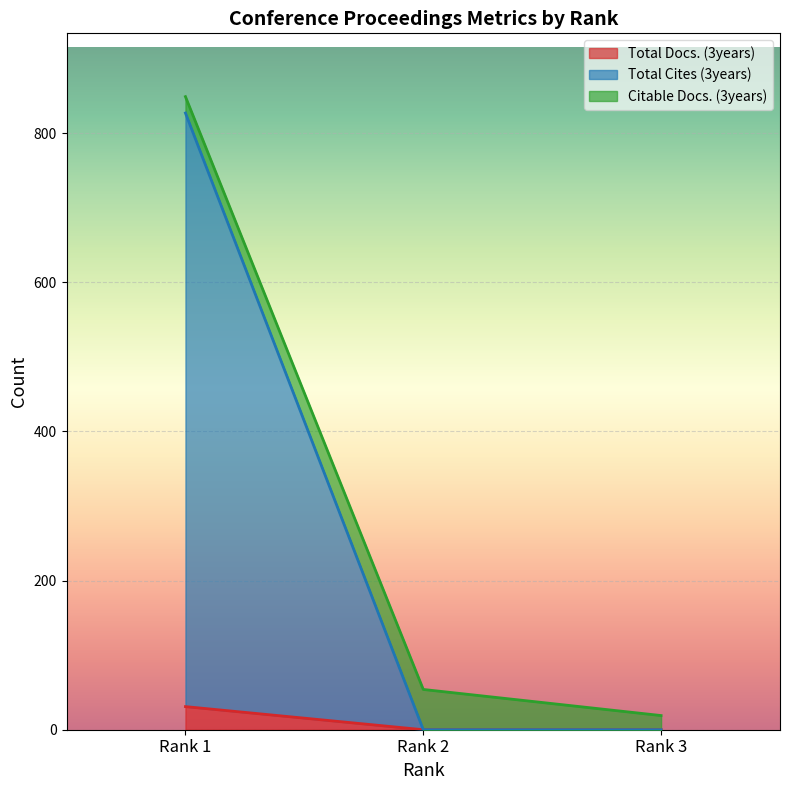

What is the sum of the Total Docs. (3years) values at Rank 2 and Rank 1?

31